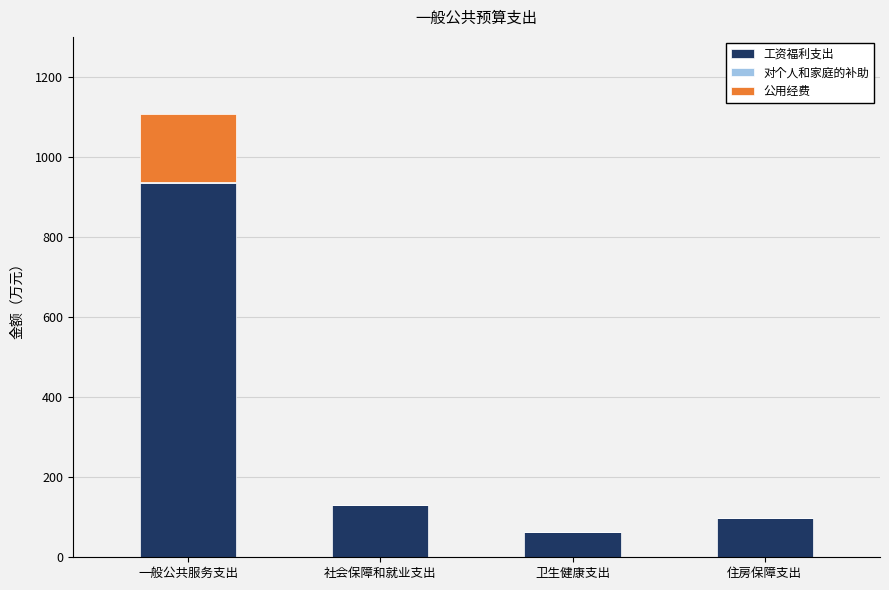

What is the sum of all 工资福利支出 values?

1226.0